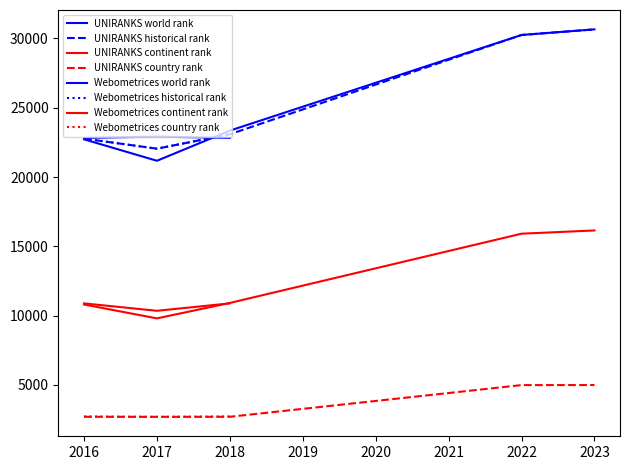

True or false: country rank has more than 0 interior local peaks.

True